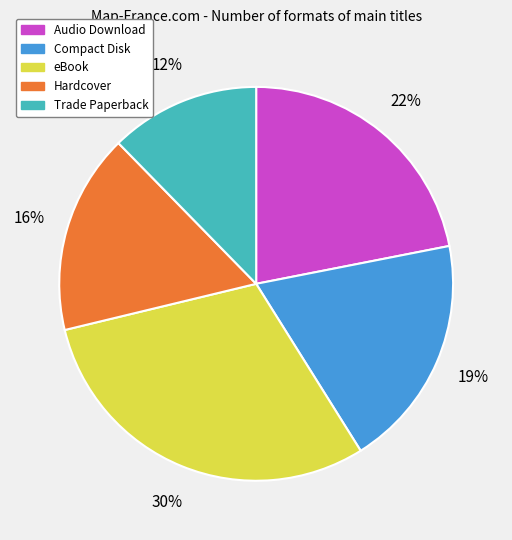

Do Trade Paperback and eBook together represent more than half of the pie?

No